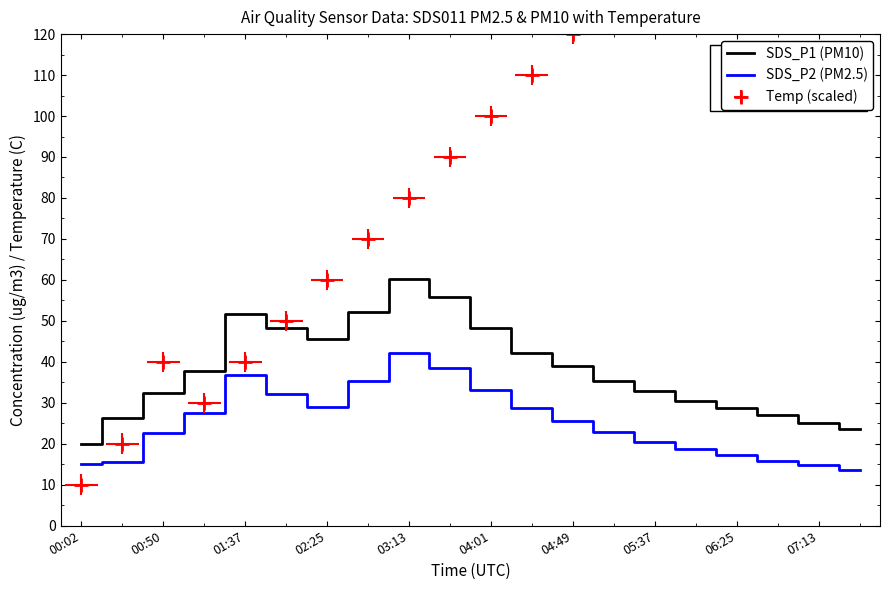

Is the value of SDS_P2 (PM2.5) at 11 greater than the value of SDS_P1 (PM10) at 04:01?

No